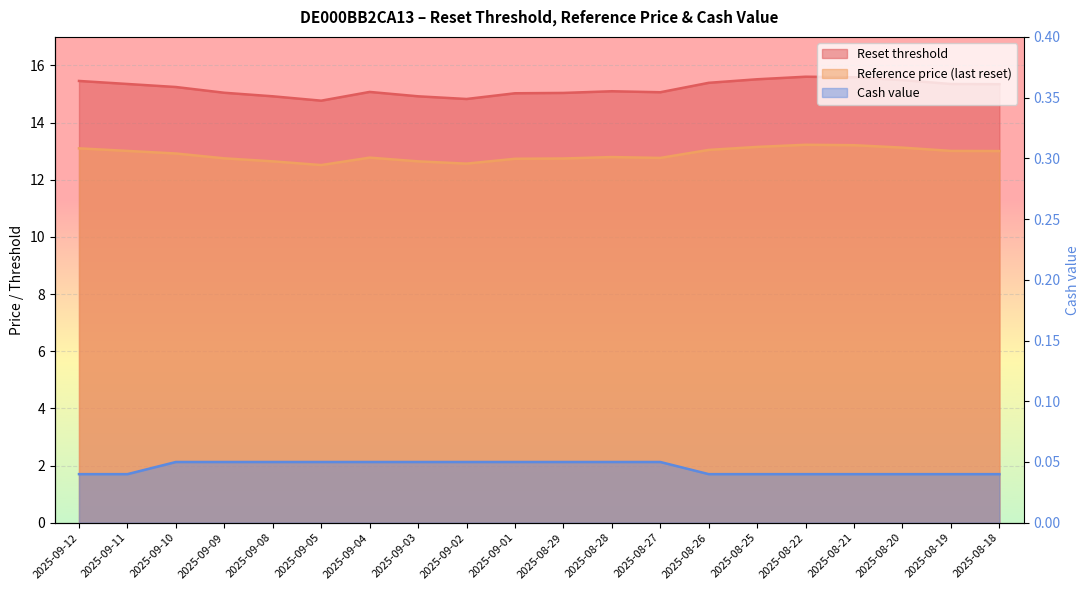

Reading left to right, what are all the values shown in this chart?

Reset threshold: 15.5	15.4	15.2	15.0	14.9	14.8	15.1	14.9	14.8	15.0	15.0	15.1	15.1	15.4	15.5	15.6	15.6	15.5	15.4	15.3
Reference price: 13.1	13.0	12.9	12.8	12.6	12.5	12.8	12.6	12.6	12.7	12.7	12.8	12.8	13.0	13.2	13.2	13.2	13.1	13.0	13.0
Cash value: 0.0	0.0	0.1	0.1	0.1	0.1	0.1	0.1	0.1	0.1	0.1	0.1	0.1	0.0	0.0	0.0	0.0	0.0	0.0	0.0